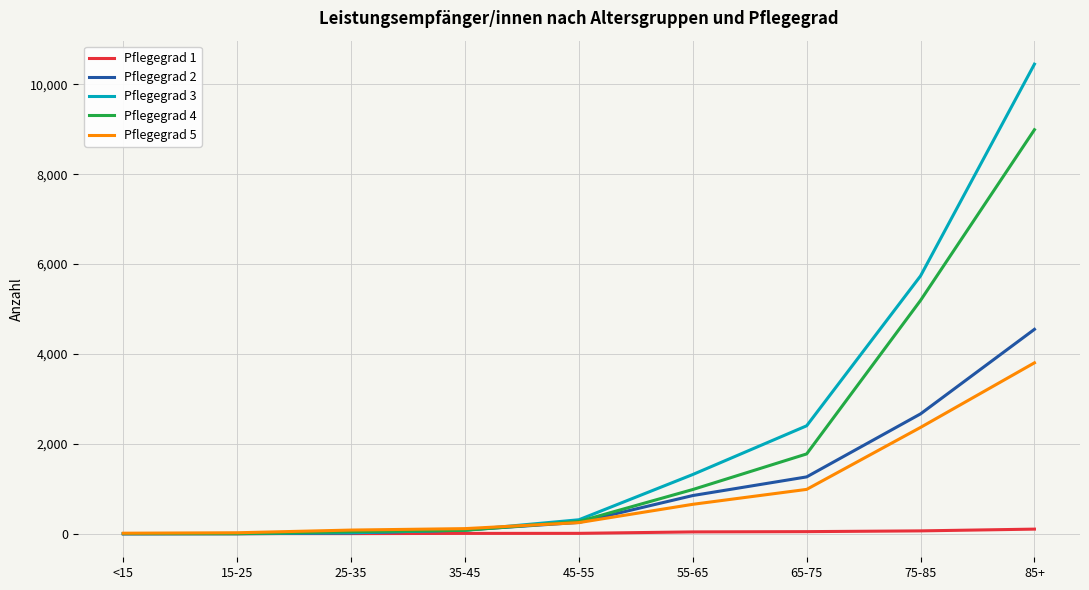

What is the spread (max minus min) of values at 65-75?

2355